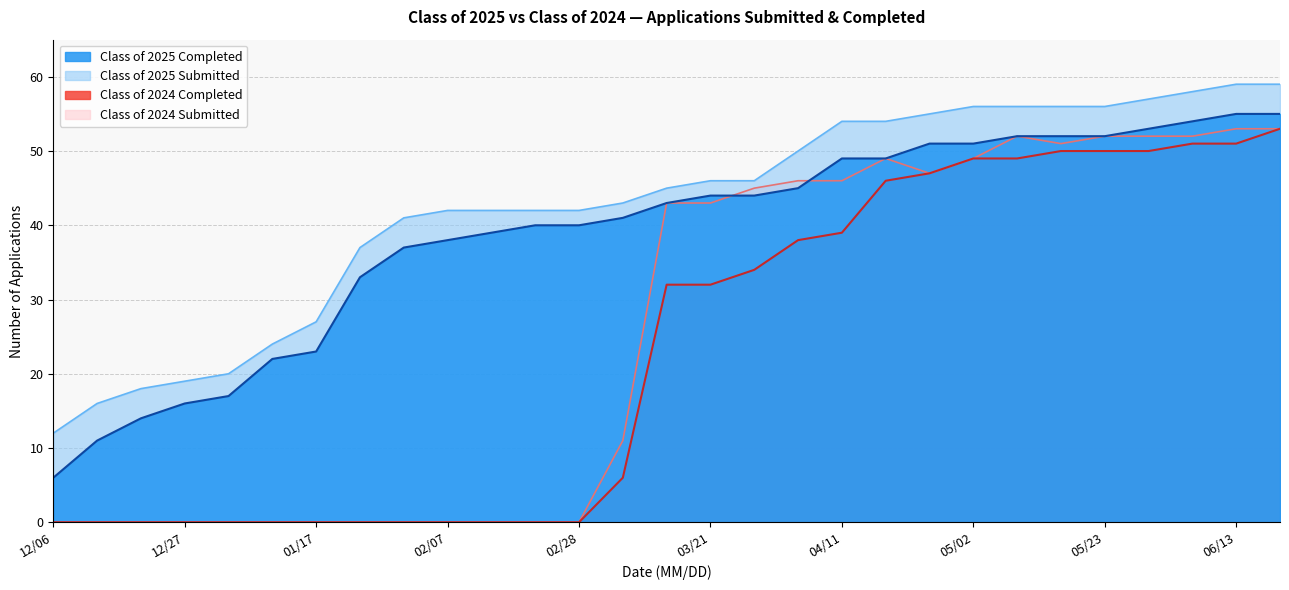

What position from the left is 06/06?

27